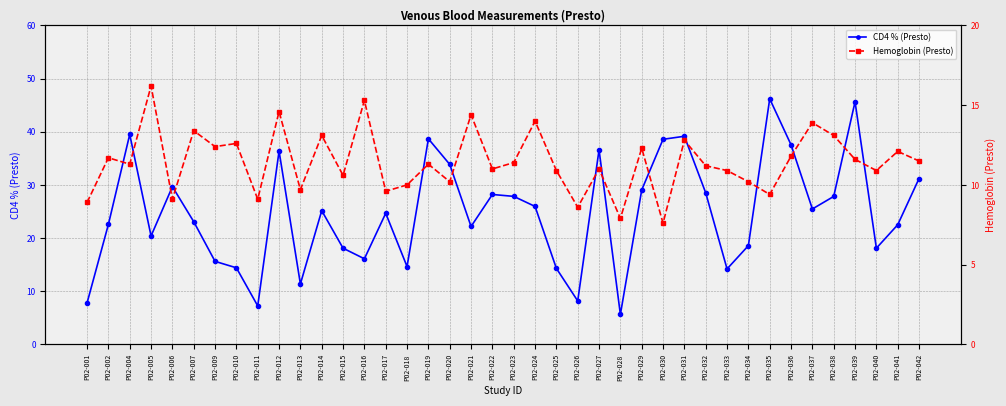

What are all the series names shown in the legend?

CD4 % (Presto), Hemoglobin (Presto)